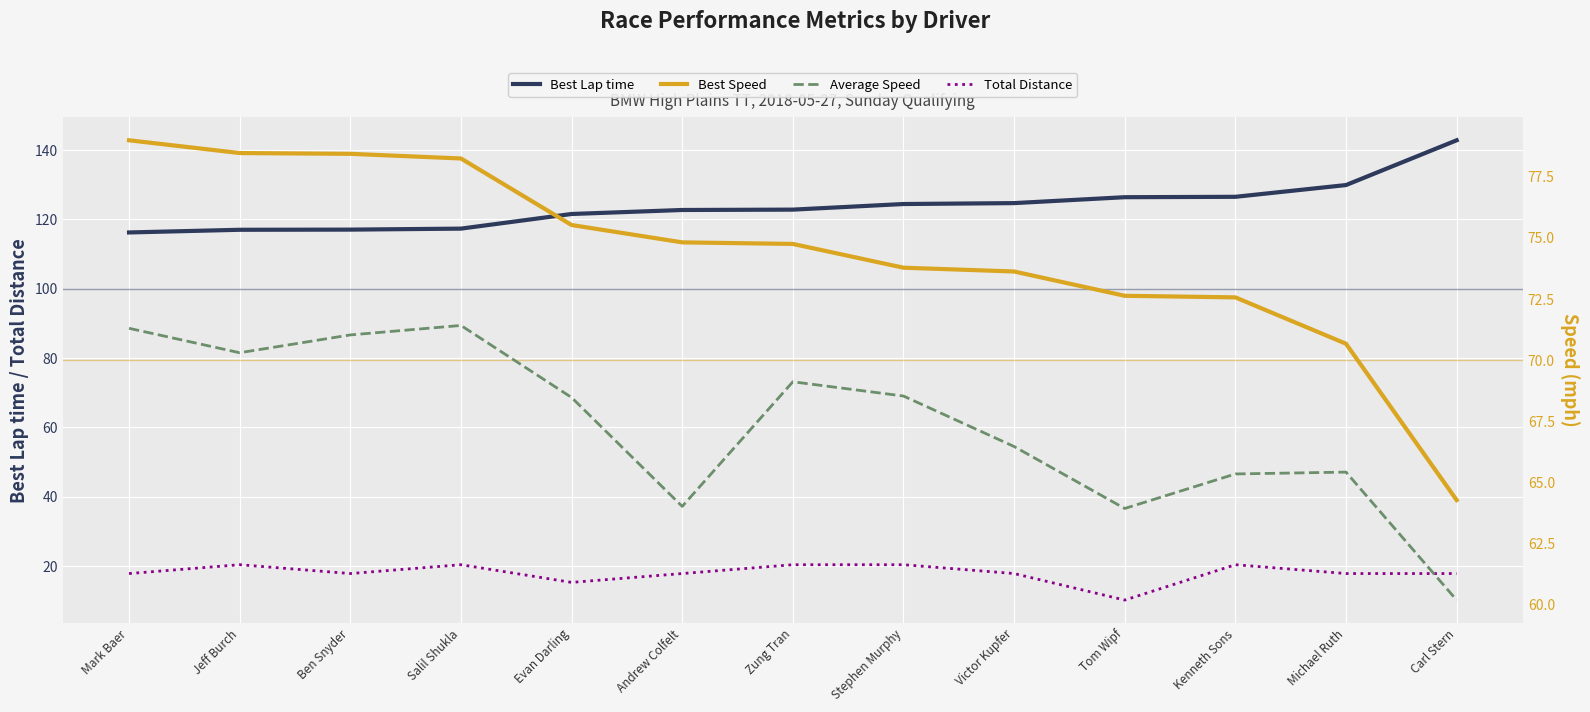

Reading left to right, transcribe all the data shown in this chart.

Best Lap time: 116.2	117.0	117.0	117.3	121.5	122.7	122.8	124.4	124.7	126.4	126.5	129.9	142.8
Total Distance: 17.9	20.4	17.9	20.4	15.3	17.9	20.4	20.4	17.9	10.2	20.4	17.9	17.9
Best Speed: 79.0	78.5	78.4	78.2	75.5	74.8	74.8	73.8	73.6	72.6	72.6	70.7	64.3
Average Speed: 71.3	70.3	71.0	71.4	68.5	64.0	69.1	68.5	66.5	63.9	65.4	65.4	60.2